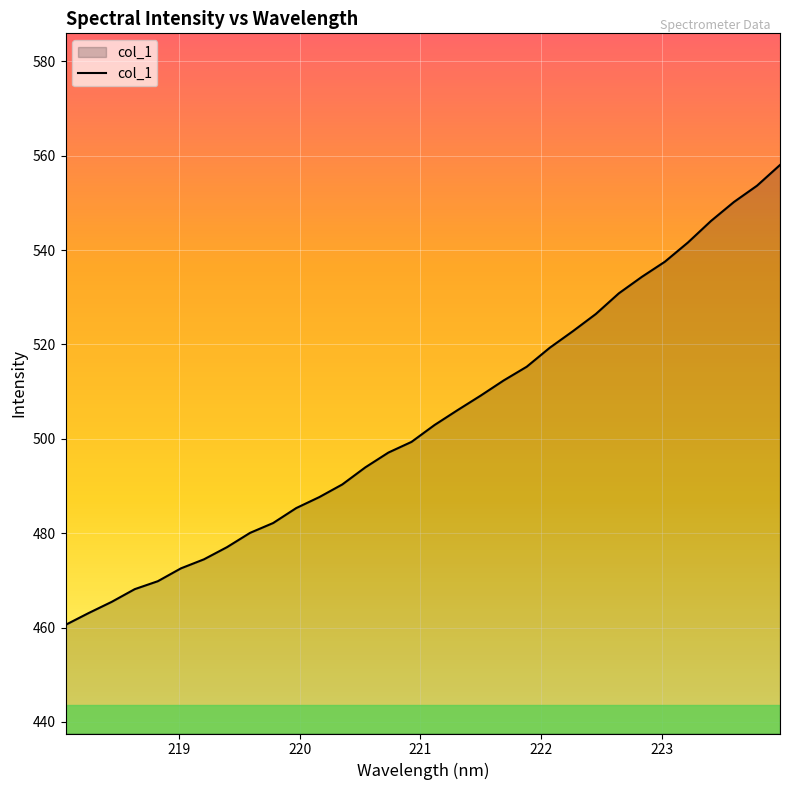

What is the smallest value displayed?

460.6